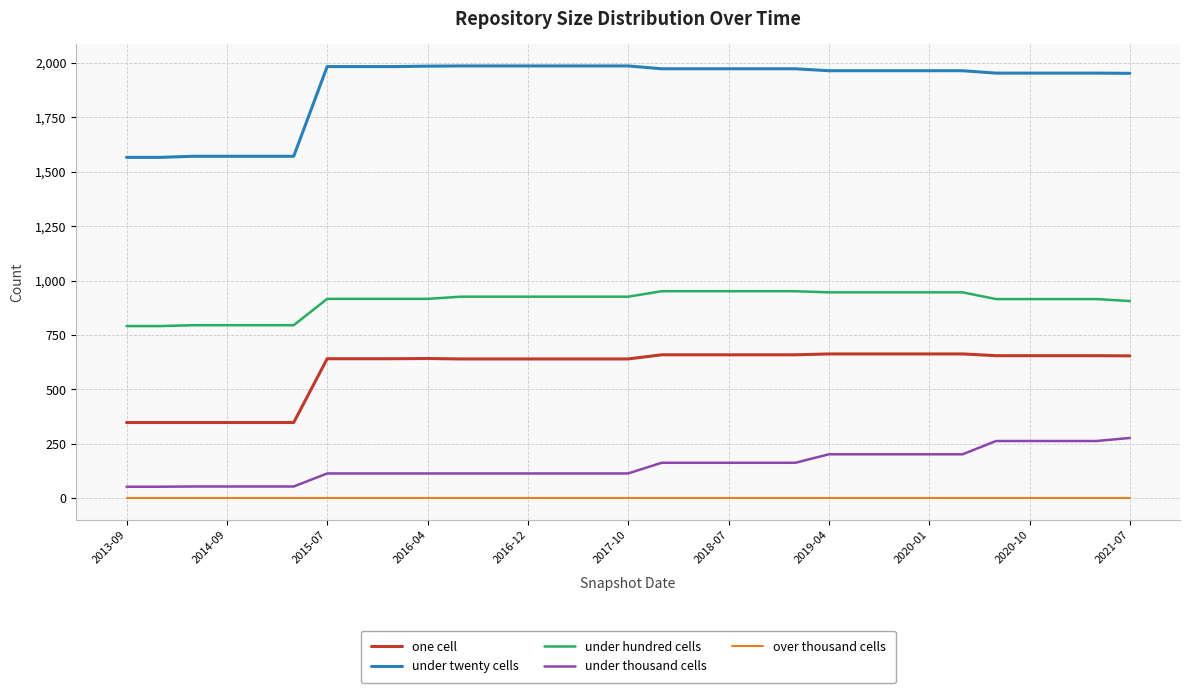

True or false: under twenty cells and under thousand cells intersect in this chart.

False